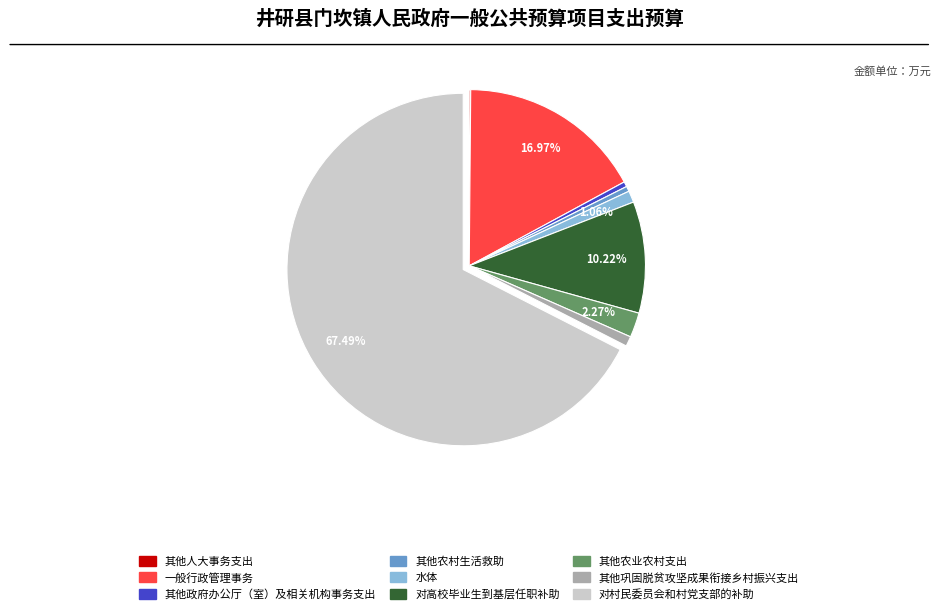

What percentage is NOT represented by 对村民委员会和村党支部的补助?

32.5%